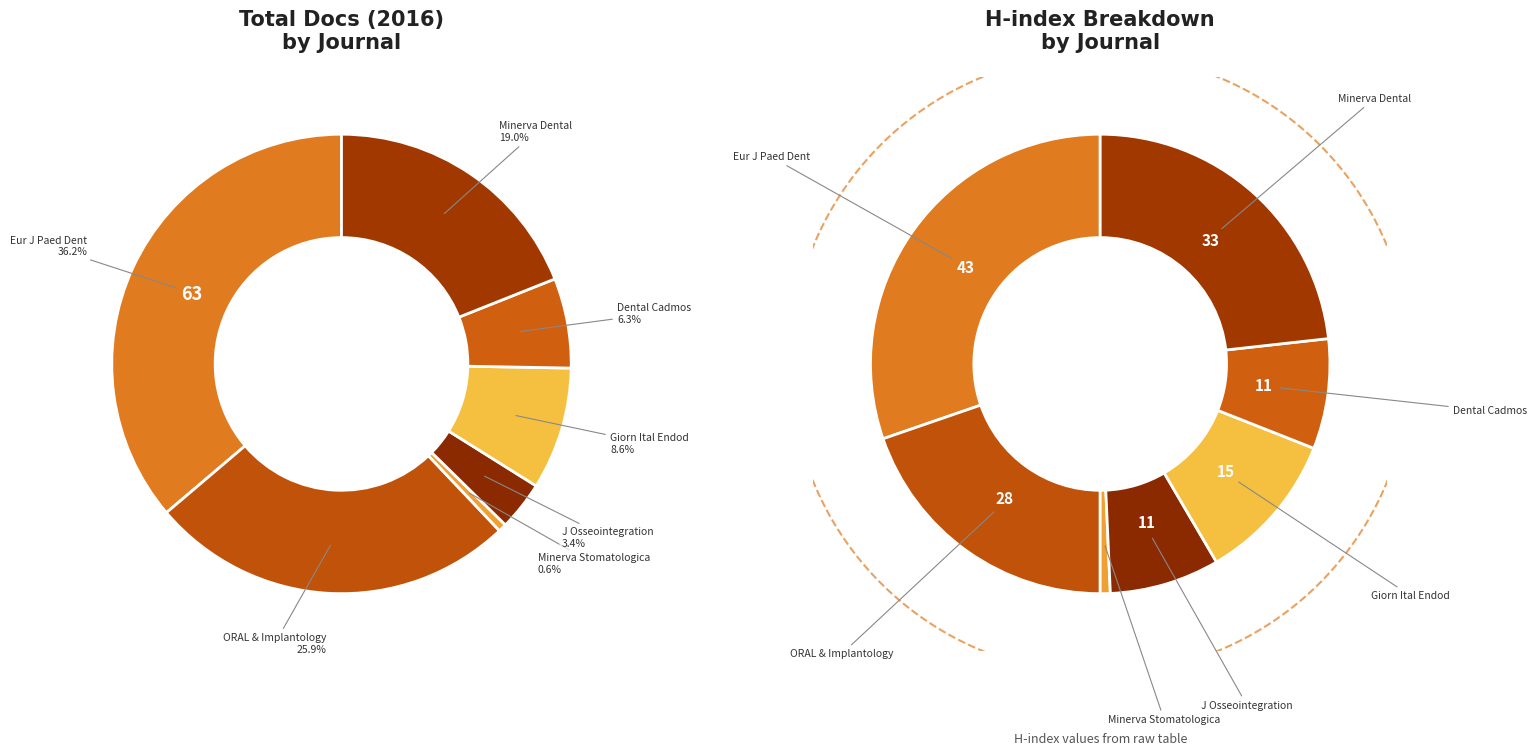

How many slices are in this pie chart?

7